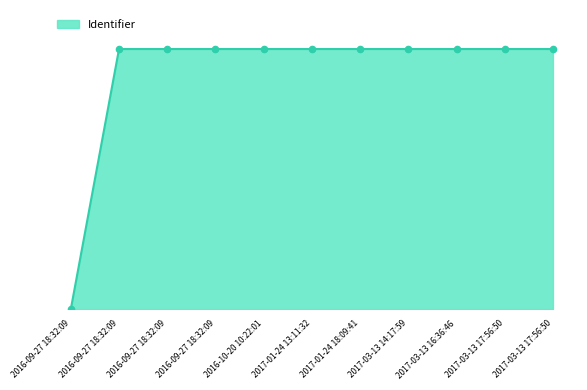

Between 2017-03-13 16:36:46 and 2016-09-27 18:32:09, which is larger?

2017-03-13 16:36:46